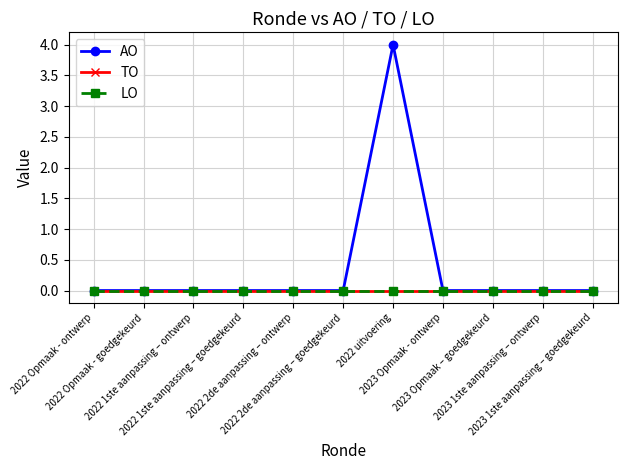

How many lines are shown in the chart?

3